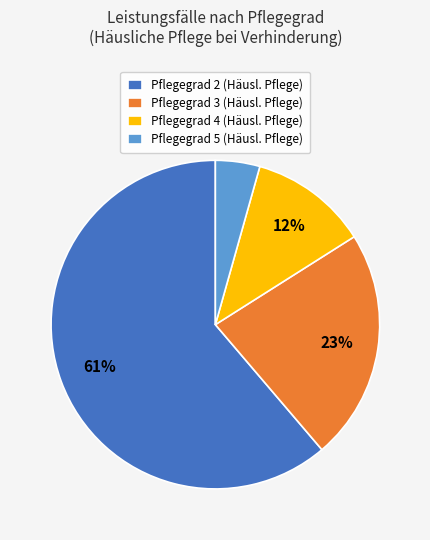

To the nearest percent, what percentage of the pie is Pflegegrad 5?

4%